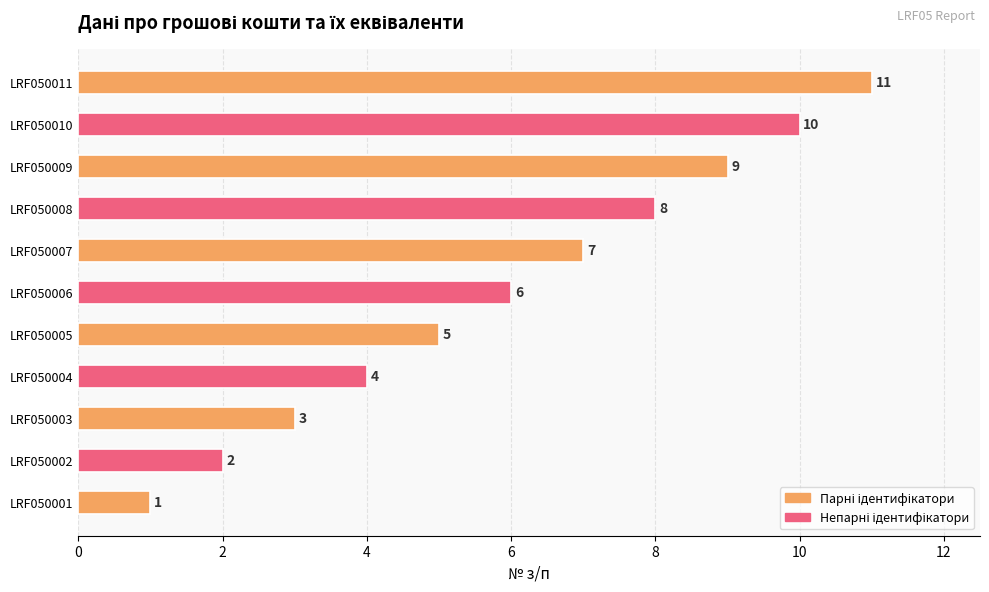

Is it true that the value at LRF050005 is 5?

True